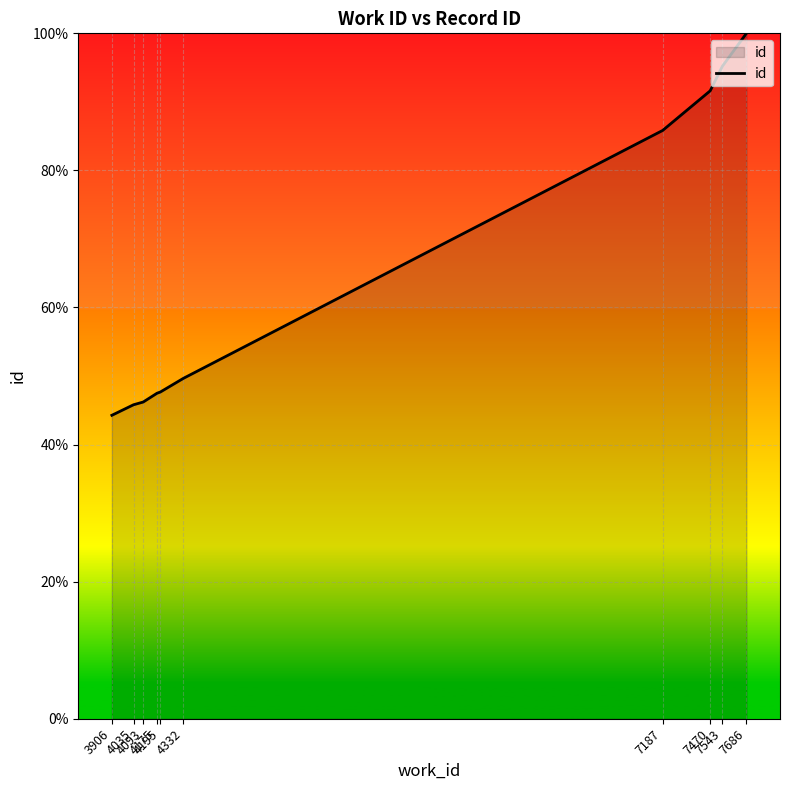

What is the difference between the maximum and minimum values?

55.7